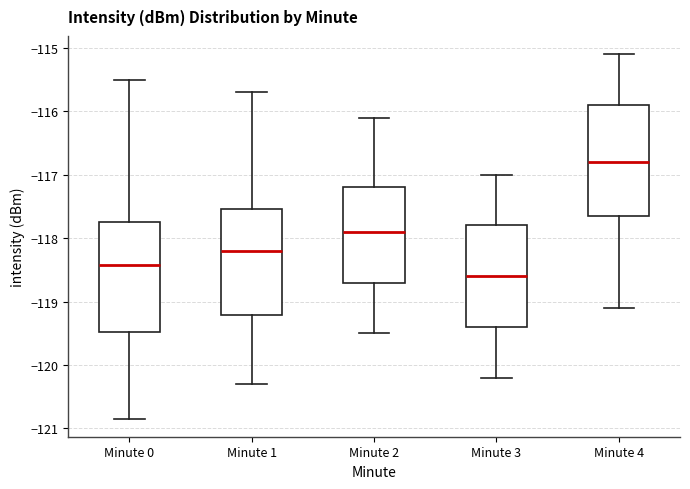

Reading left to right, transcribe this box plot: for each box, give where its median line is, the range the box spans, and where its two whiskers end, as read against the y-axis. The values are not printed on the chart, so give them approximately, as read against the axis.

Minute 0: median -118.4, box -119.5 to -117.7, whiskers -120.8 to -115.5
Minute 1: median -118.2, box -119.2 to -117.5, whiskers -120.3 to -115.7
Minute 2: median -117.9, box -118.7 to -117.2, whiskers -119.5 to -116.1
Minute 3: median -118.6, box -119.4 to -117.8, whiskers -120.2 to -117.0
Minute 4: median -116.8, box -117.6 to -115.9, whiskers -119.1 to -115.1